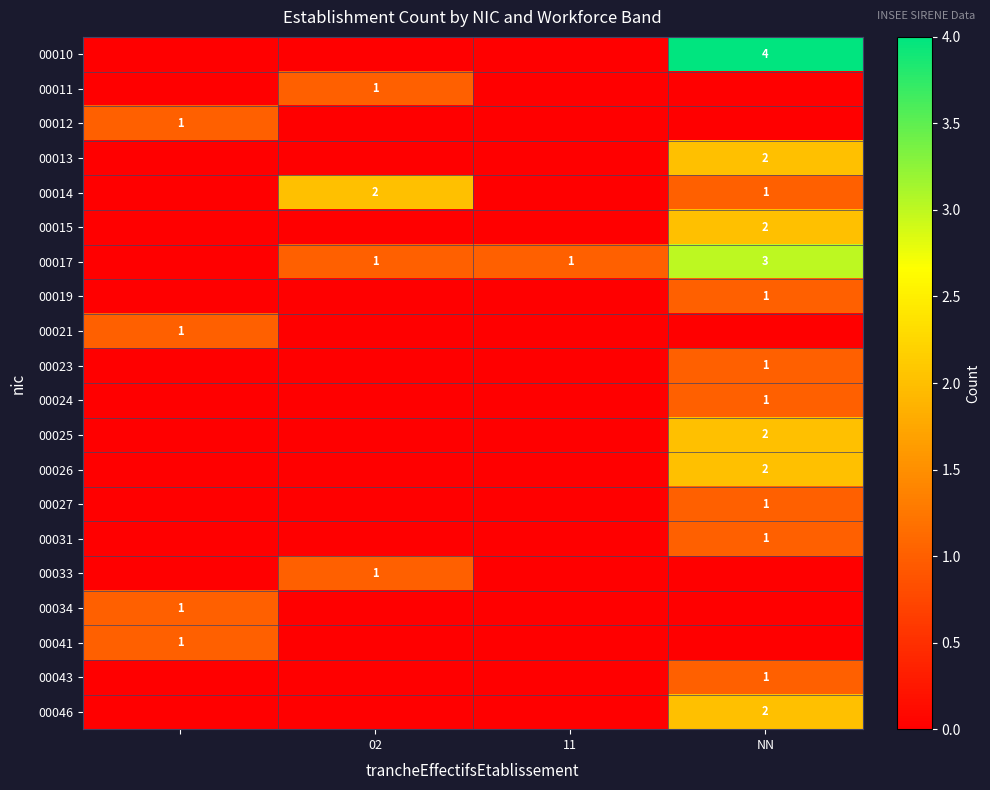

At how many categories does at least one series exceed 1?

2